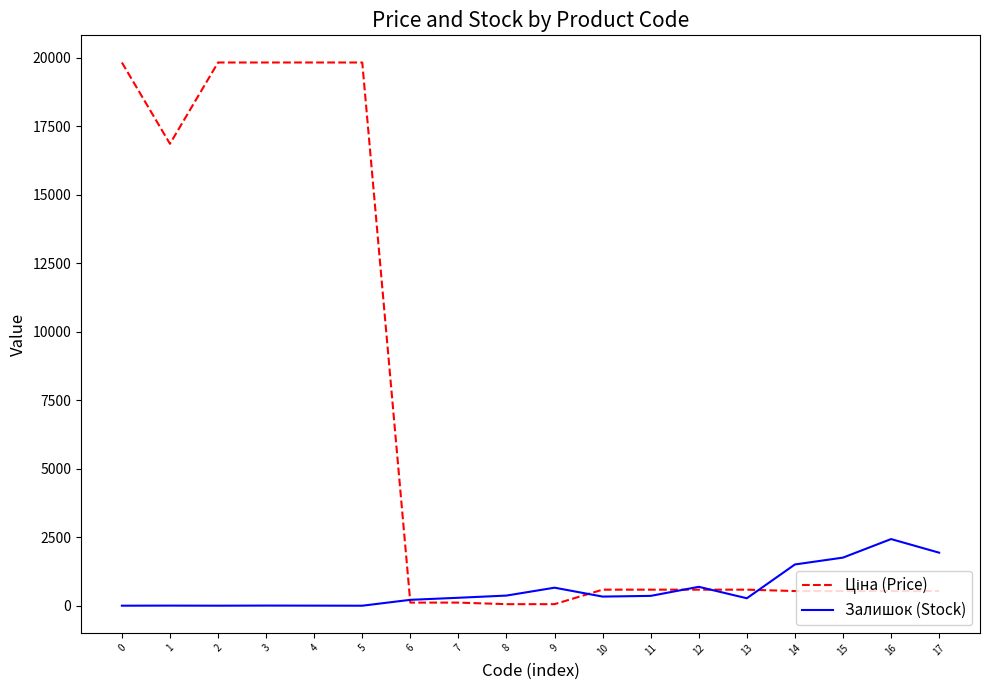

What is the maximum value for Залишок (Stock)?

2433.0